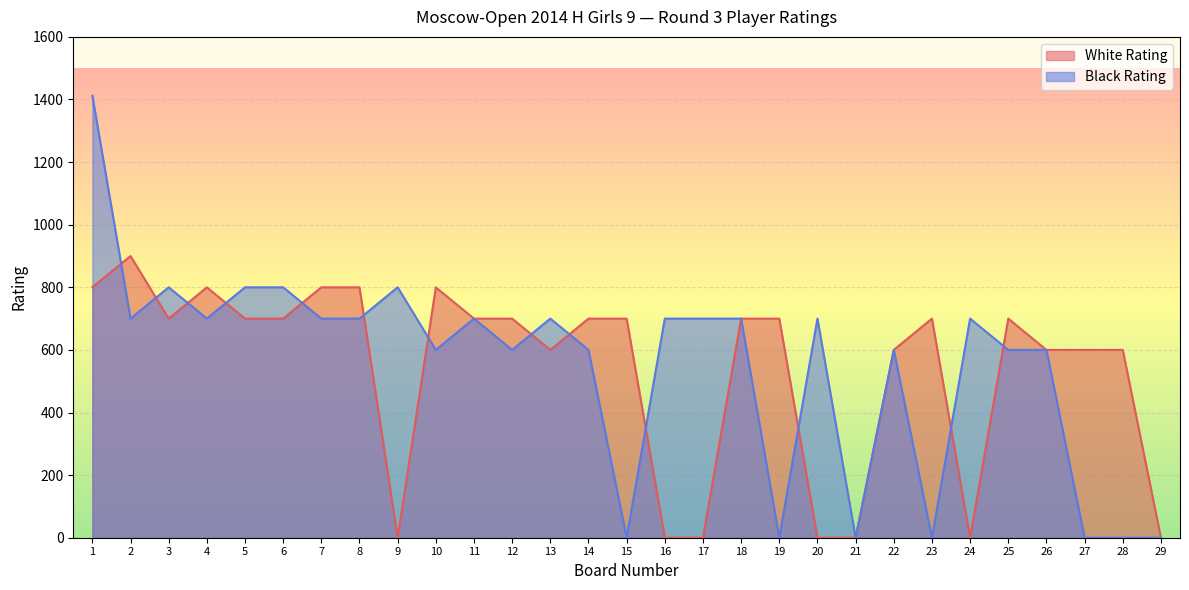

What is the maximum value for Black Rating?

1412